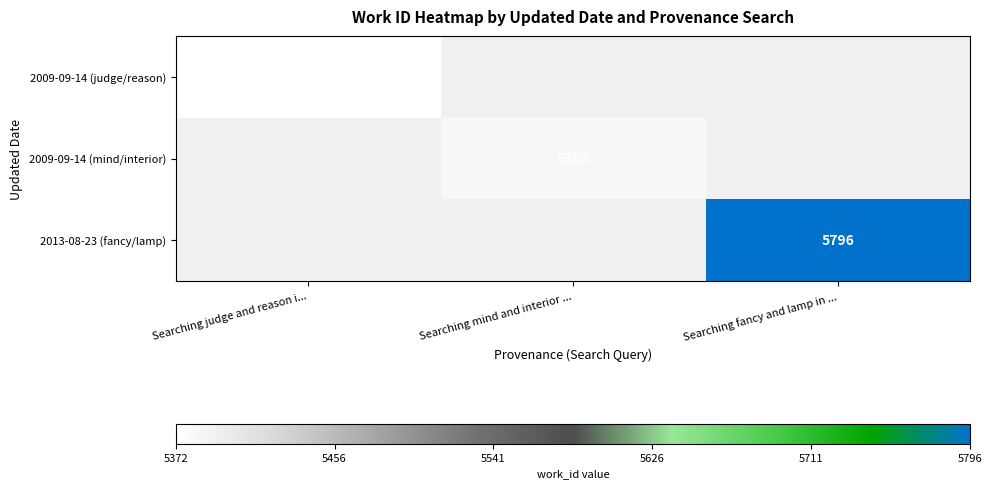

The value of 2009-09-14 (judge/reason) at Searching judge and reason i... is 7123. True or false?

False